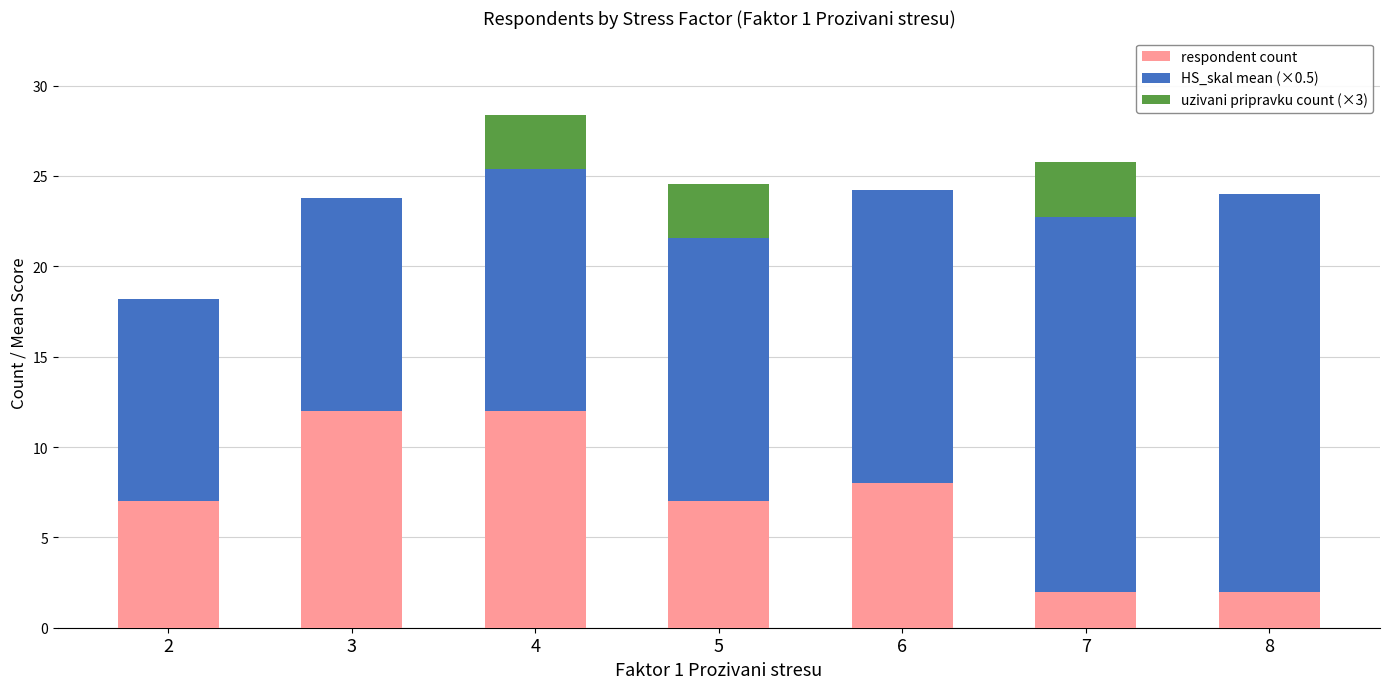

What is the average value of the respondent count series?

7.1